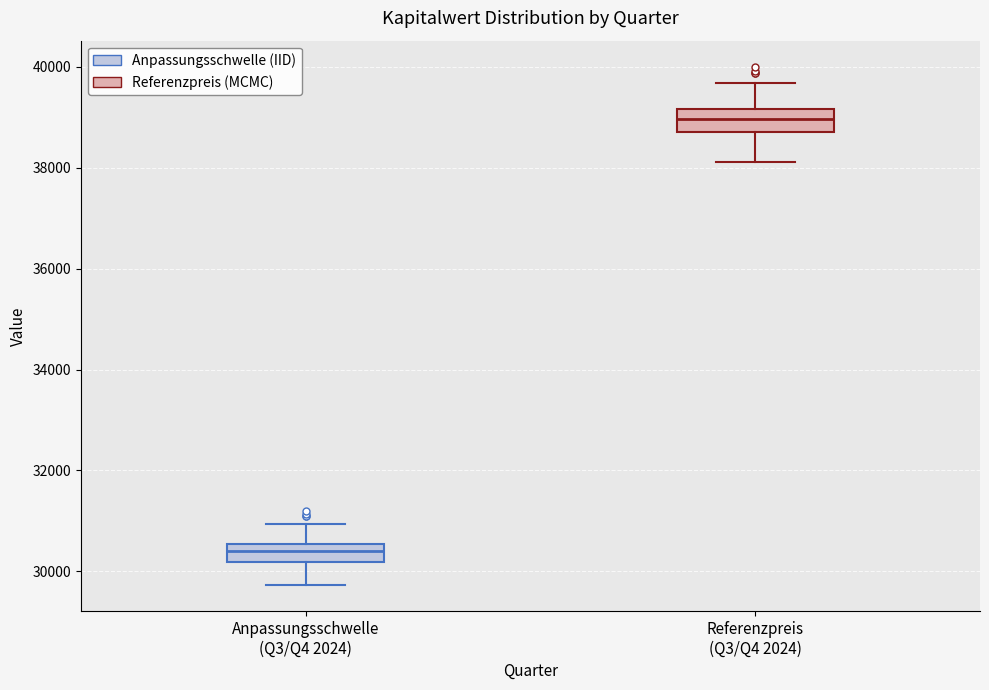

Where is the lower edge of the box for Anpassungsschwelle (Q3/Q4 2024) on the y-axis? The values are not printed on the chart, so give them approximately, as read against the axis.

30200